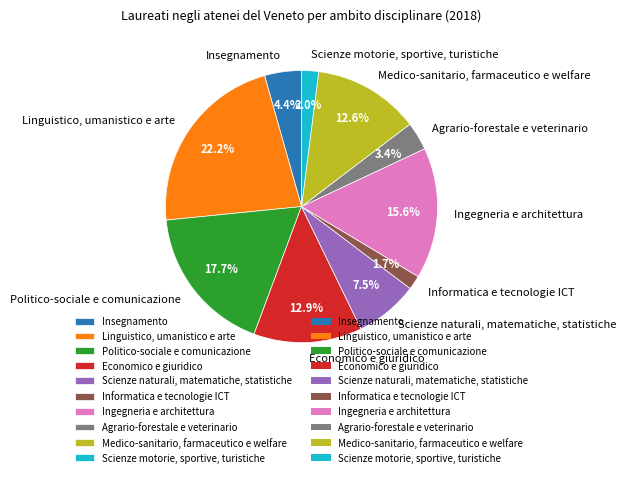

Which has a higher value, Scienze motorie, sportive, turistiche or Economico e giuridico?

Economico e giuridico